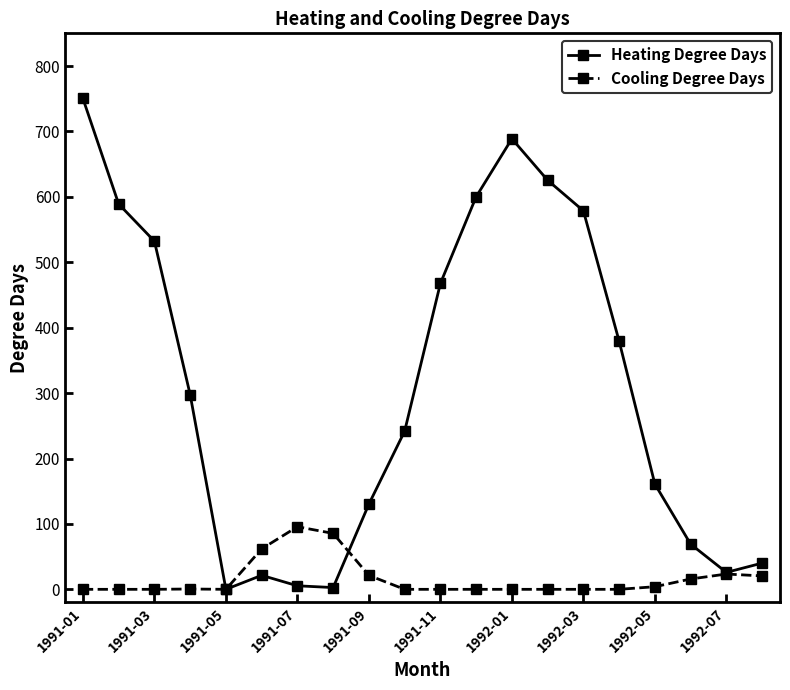

Which series has the largest range (max minus min)?

Heating Degree Days